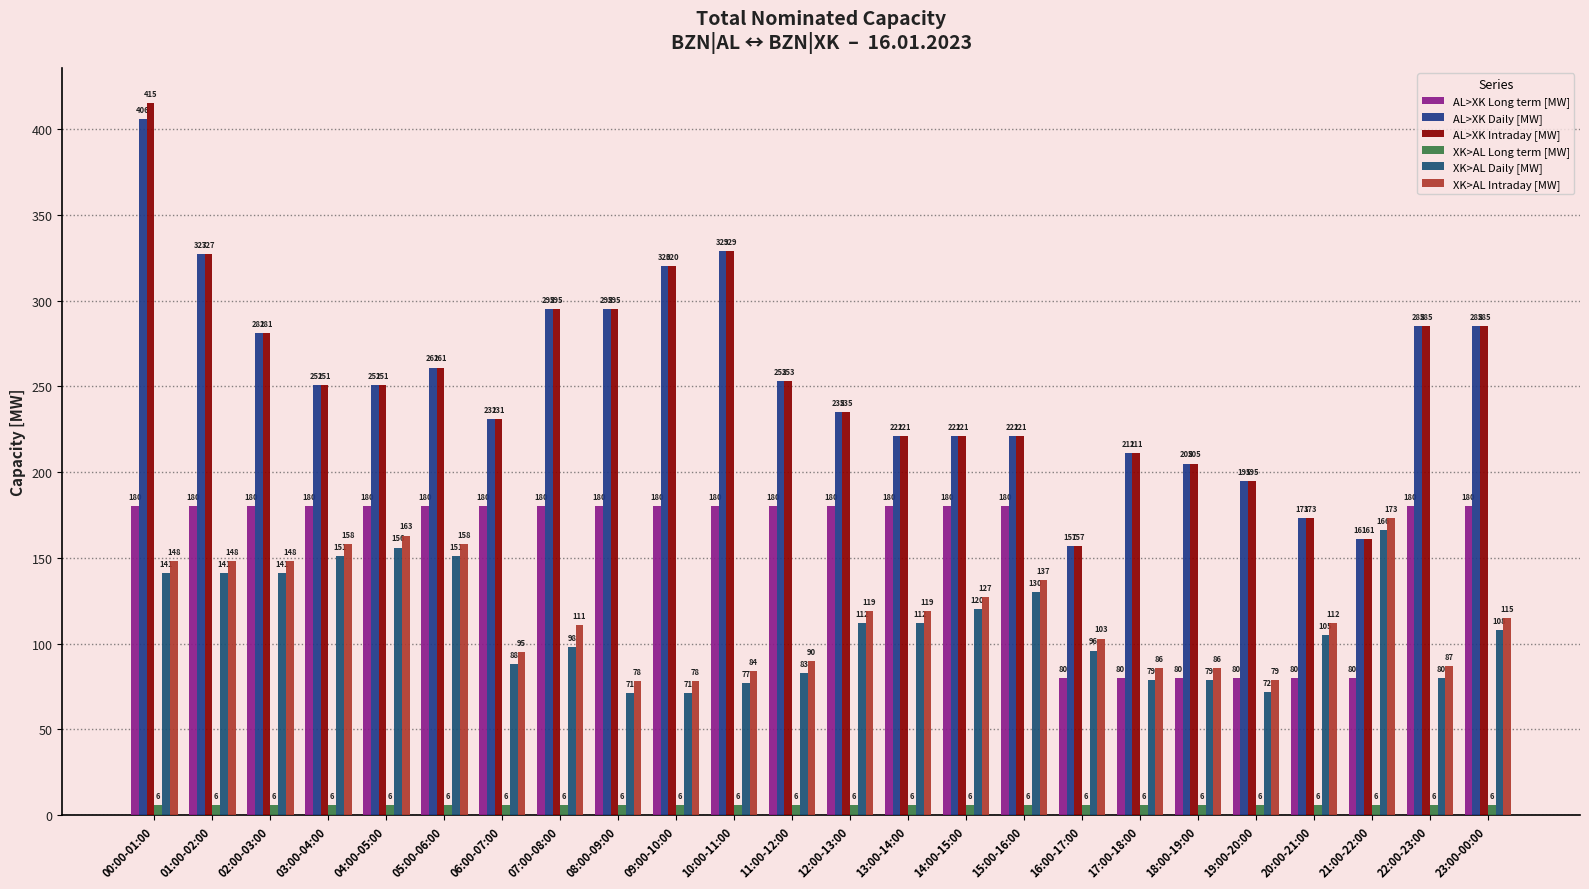

What is the minimum value for AL>XK Daily [MW]?

157